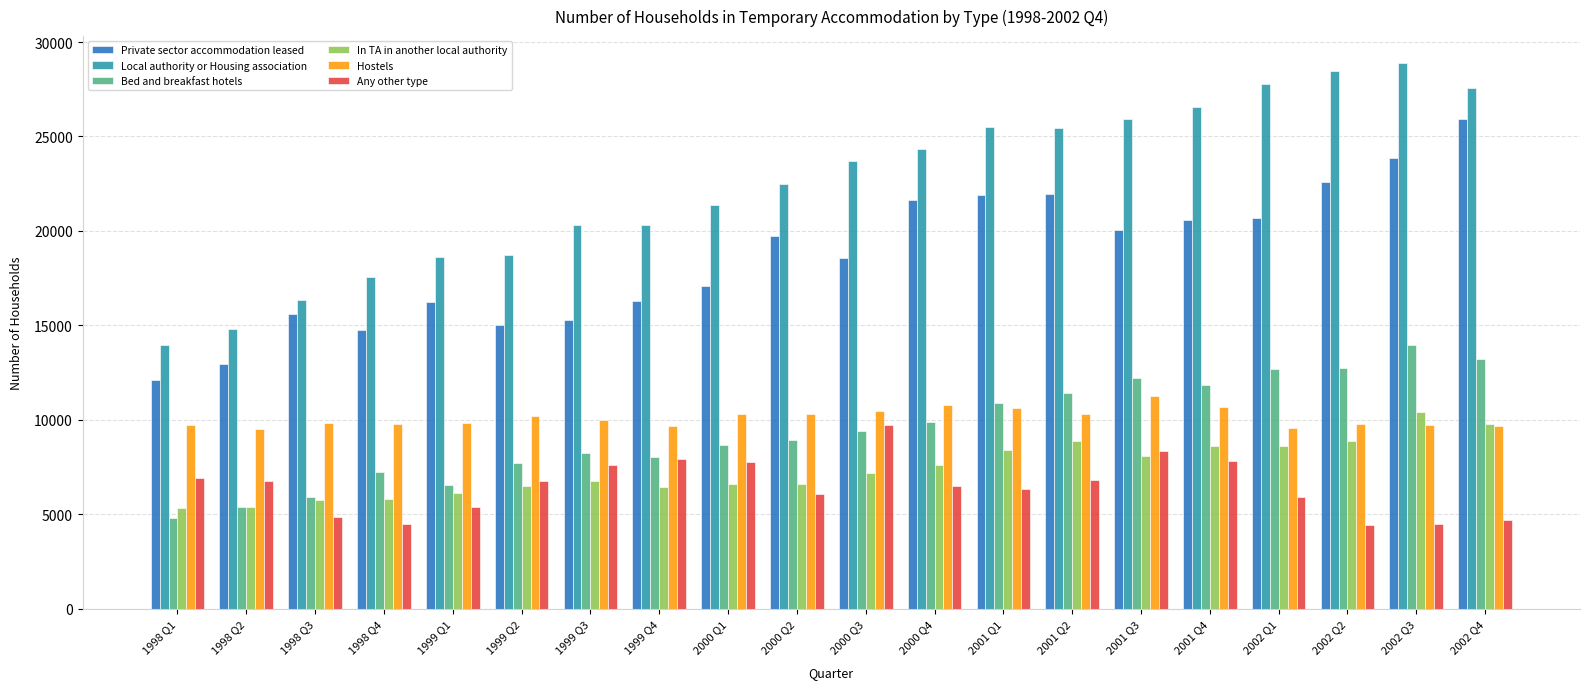

Which series has the largest range (max minus min)?

Local authority or Housing association